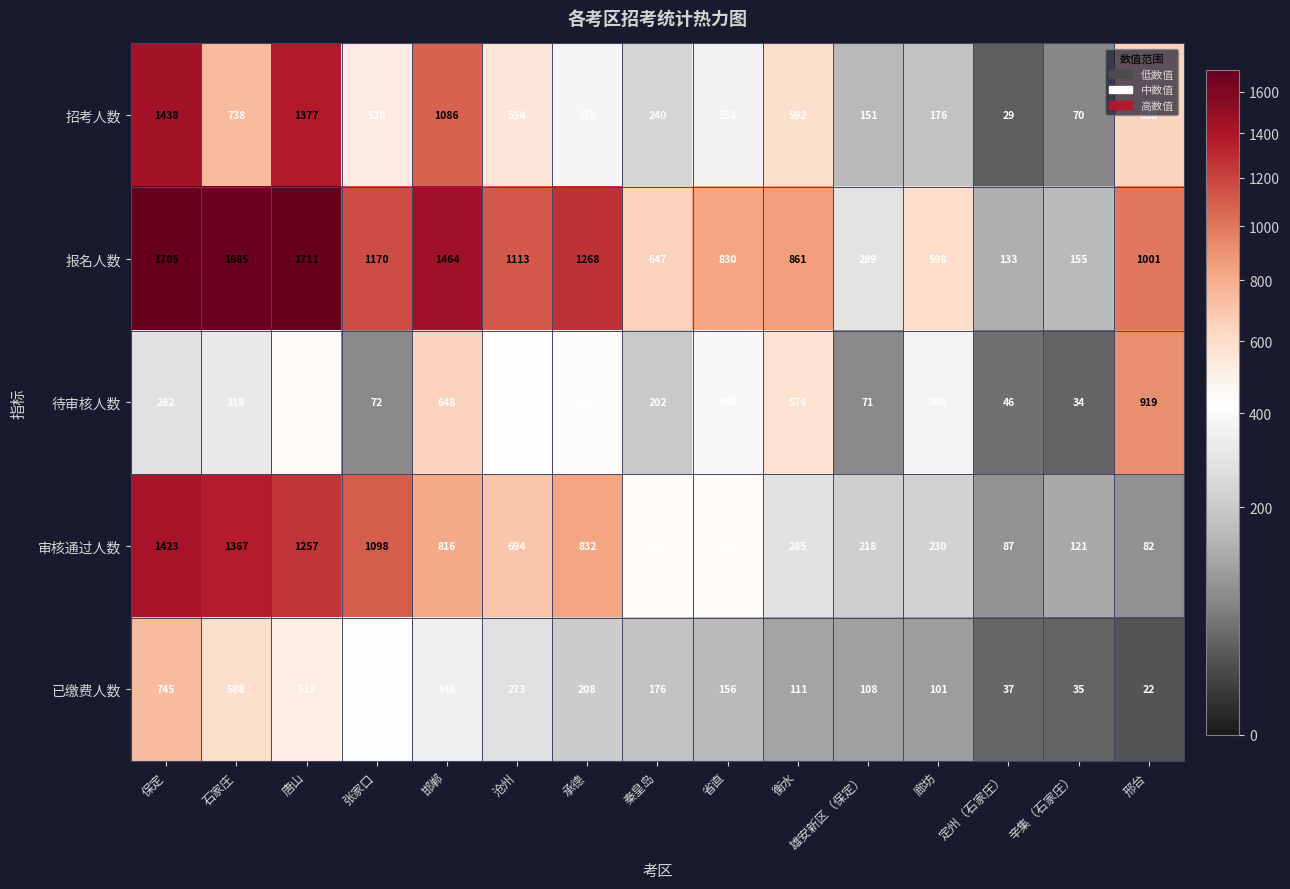

Which category has the highest value across all series?

唐山